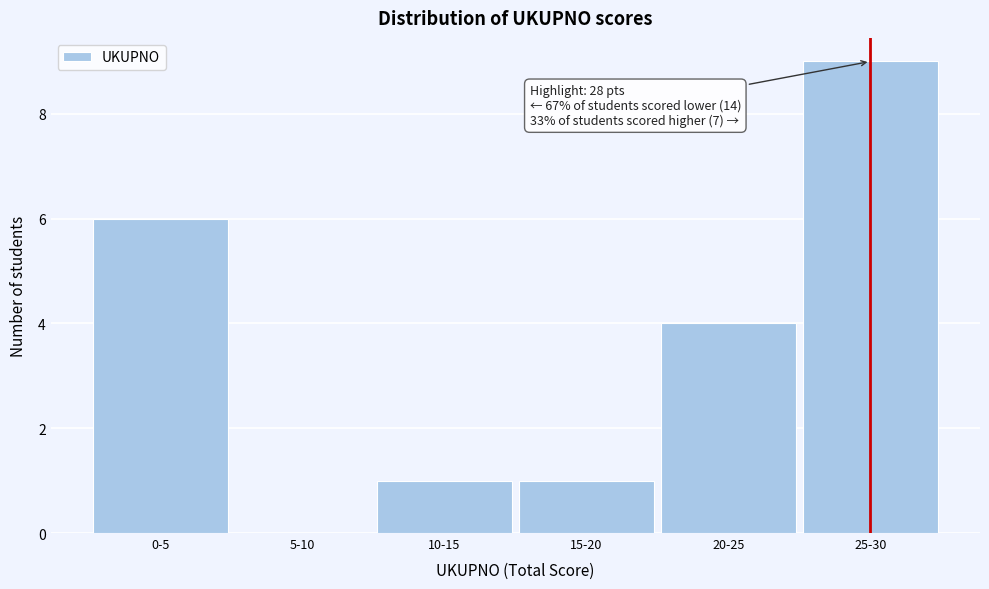

Reading right to left, extract all data points from this chart.

25-30=9	20-25=4	15-20=1	10-15=1	5-10=0	0-5=6